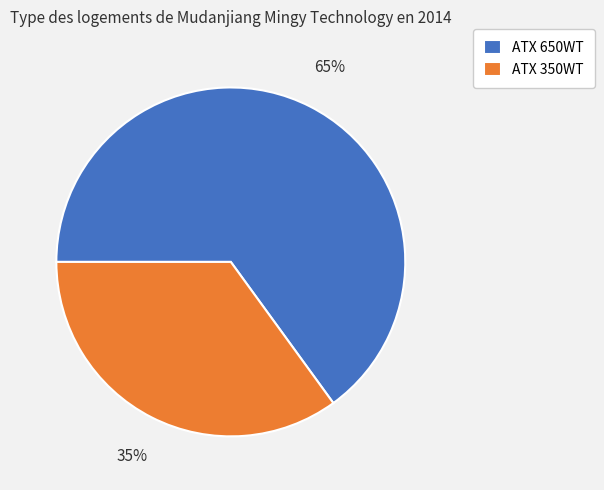

To the nearest percent, what is the difference between the ATX 350WT and ATX 650WT slice percentages?

30%